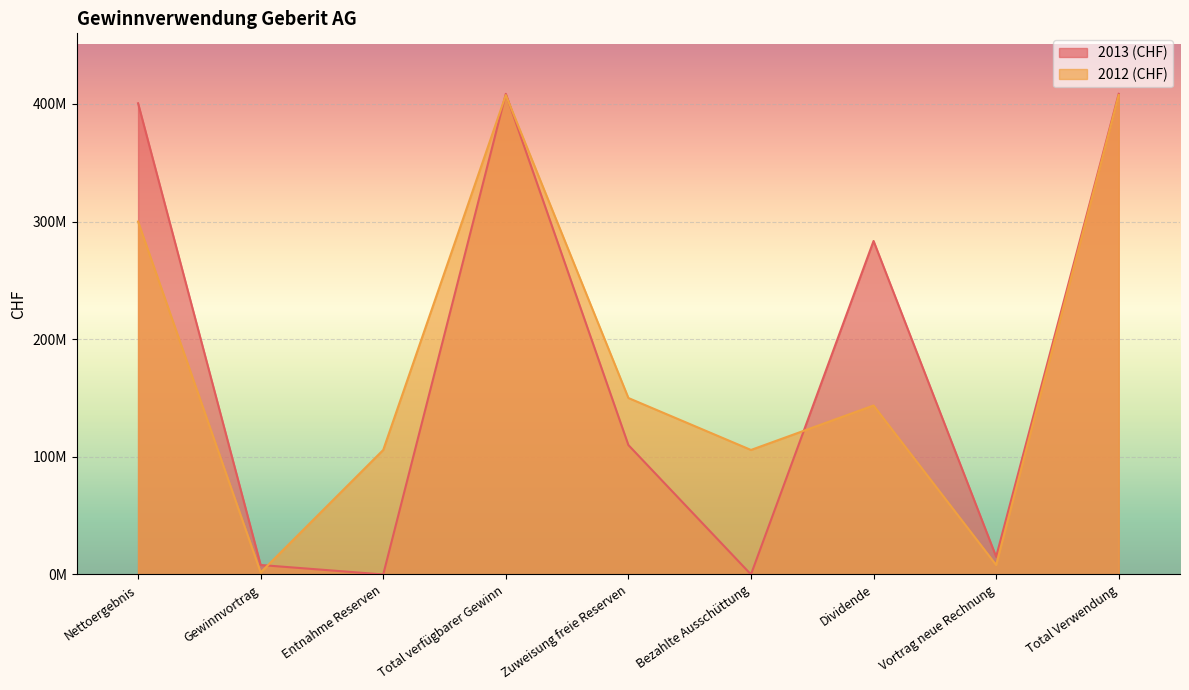

Reading left to right, list all the values displayed in this chart.

2013 (CHF): Nettoergebnis=400539406	Gewinnvortrag=8041491	Entnahme Reserven=0	Total verfügbarer Gewinn=408580897	Zuweisung freie Reserven=110000000	Bezahlte Ausschüttung=0	Dividende=283488203	Vortrag neue Rechnung=15092694	Total Verwendung=408580897
2012 (CHF): Nettoergebnis=299990789	Gewinnvortrag=1684725	Entnahme Reserven=105835596	Total verfügbarer Gewinn=407511110	Zuweisung freie Reserven=150000000	Bezahlte Ausschüttung=105835596	Dividende=143634023	Vortrag neue Rechnung=8041491	Total Verwendung=407511110